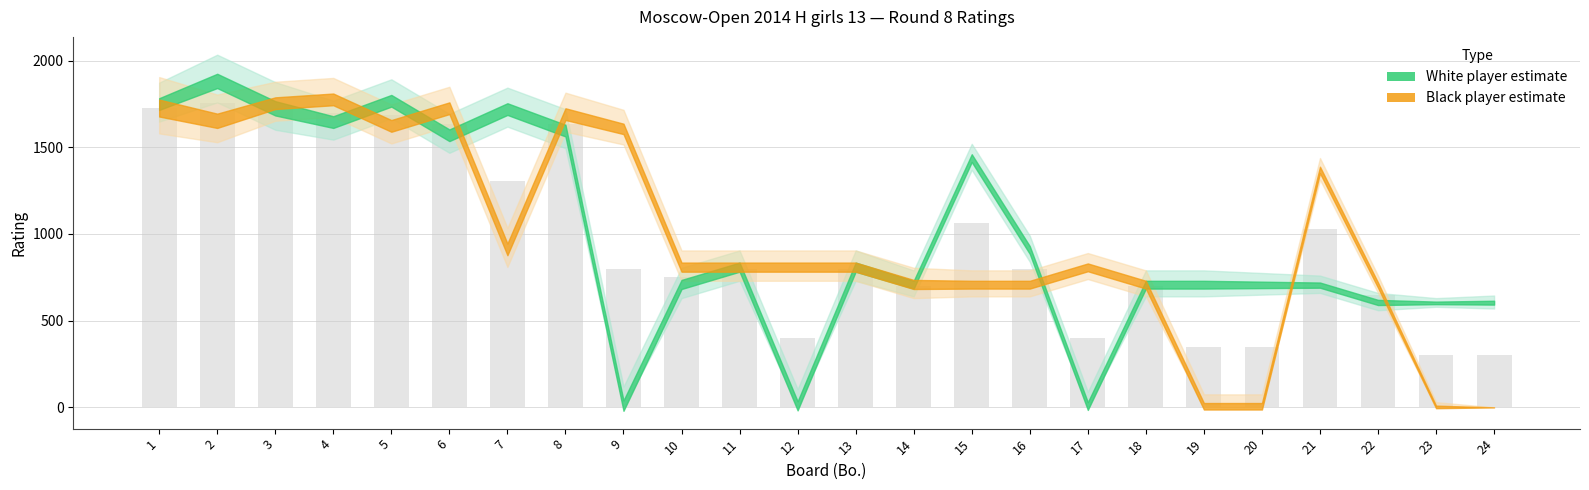

What is the change in value from 9 to 10?

-48.0